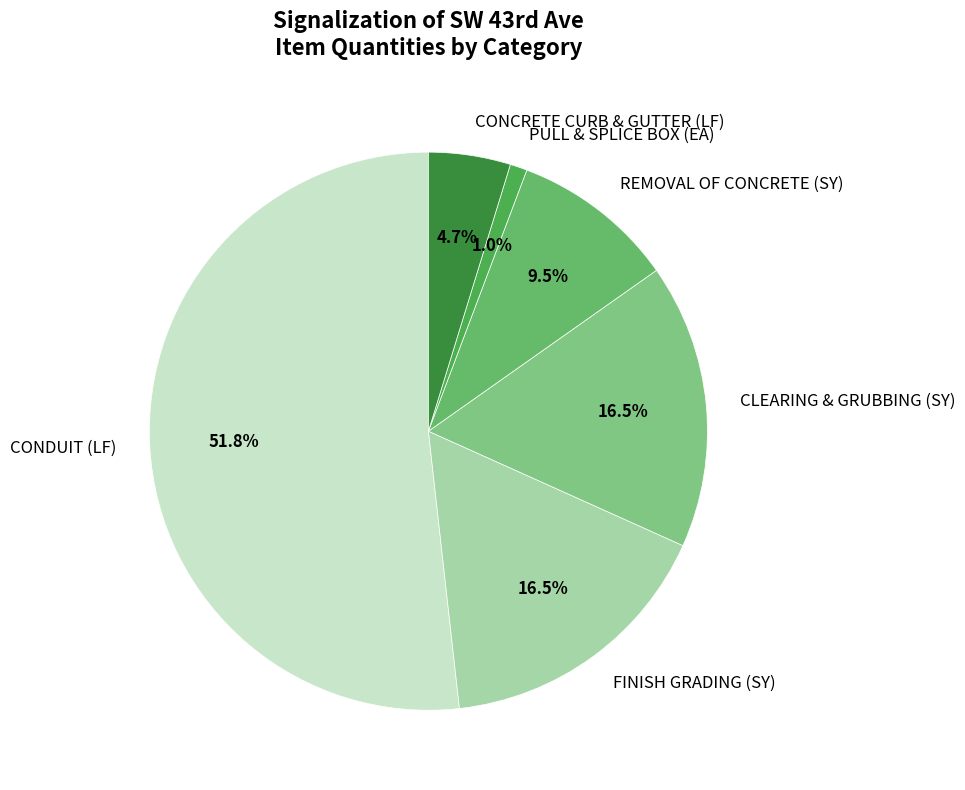

How many segments does this pie chart have?

6